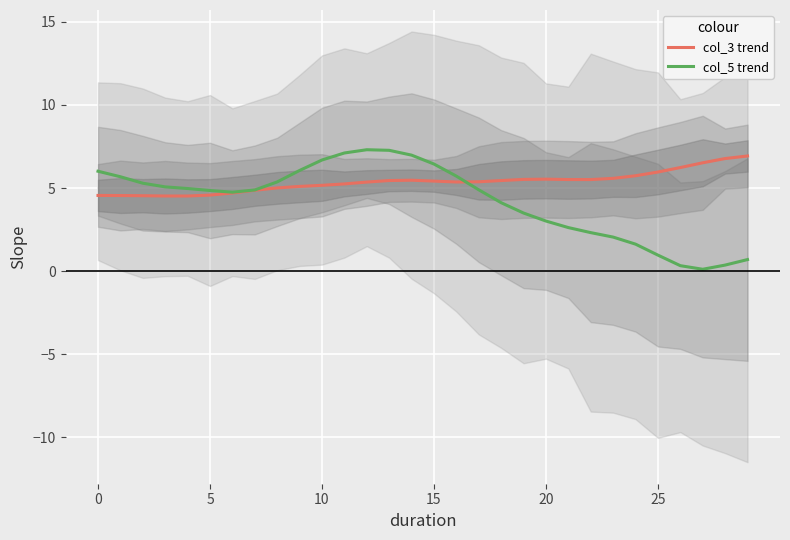

What is the sum of all col_3 trend values?

161.0